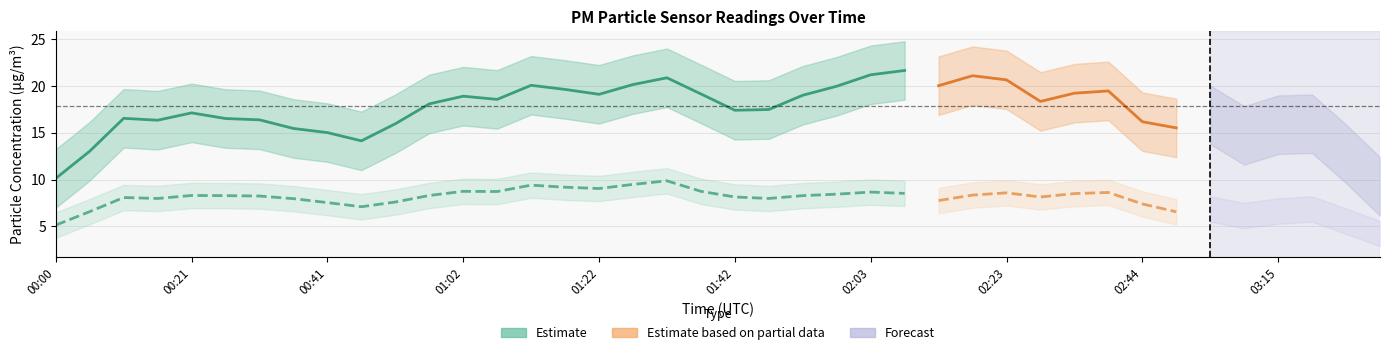

How many lines are shown in the chart?

2